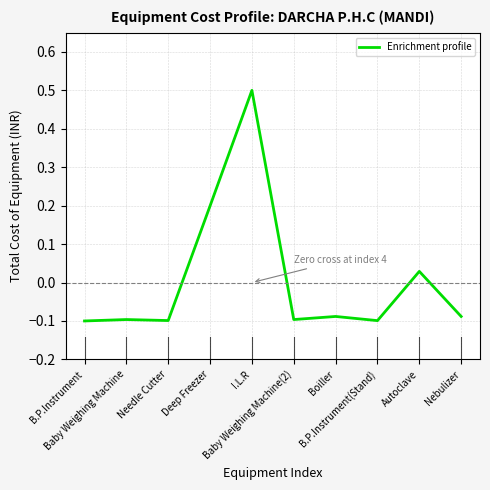

What position from the left is Needle Cutter?

3